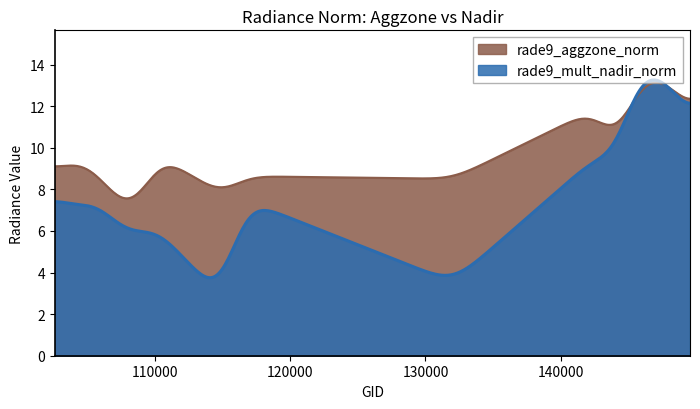

Rank the series by their average value, from lowest to highest.

rade9_mult_nadir_norm, rade9_aggzone_norm